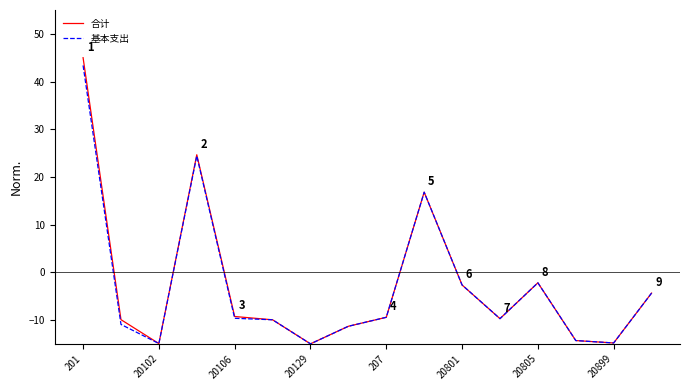

What is the minimum value for 合计?

-15.0